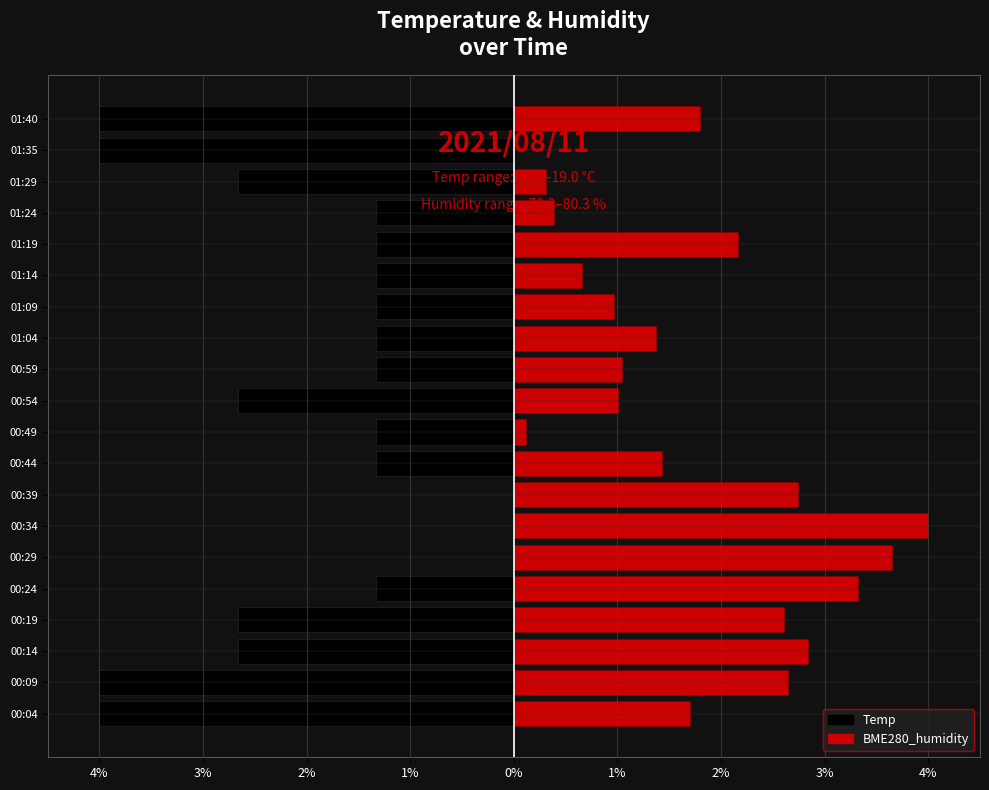

Where is Temp nearest to the value -2?

00:14